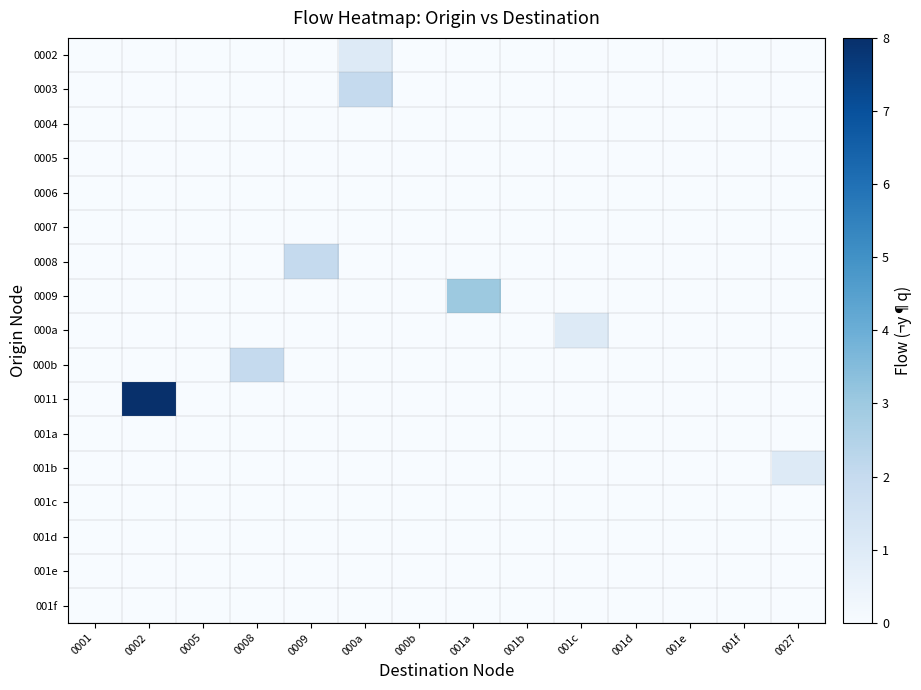

Reading left to right, transcribe all the data shown in this chart.

0002: 0001=0	0002=0	0005=0	0008=0	0009=0	000a=1	000b=0	001a=0	001b=0	001c=0	001d=0	001e=0	001f=0	0027=0
0003: 0001=0	0002=0	0005=0	0008=0	0009=0	000a=2	000b=0	001a=0	001b=0	001c=0	001d=0	001e=0	001f=0	0027=0
0004: 0001=0	0002=0	0005=0	0008=0	0009=0	000a=0	000b=0	001a=0	001b=0	001c=0	001d=0	001e=0	001f=0	0027=0
0005: 0001=0	0002=0	0005=0	0008=0	0009=0	000a=0	000b=0	001a=0	001b=0	001c=0	001d=0	001e=0	001f=0	0027=0
0006: 0001=0	0002=0	0005=0	0008=0	0009=0	000a=0	000b=0	001a=0	001b=0	001c=0	001d=0	001e=0	001f=0	0027=0
0007: 0001=0	0002=0	0005=0	0008=0	0009=0	000a=0	000b=0	001a=0	001b=0	001c=0	001d=0	001e=0	001f=0	0027=0
0008: 0001=0	0002=0	0005=0	0008=0	0009=2	000a=0	000b=0	001a=0	001b=0	001c=0	001d=0	001e=0	001f=0	0027=0
0009: 0001=0	0002=0	0005=0	0008=0	0009=0	000a=0	000b=0	001a=3	001b=0	001c=0	001d=0	001e=0	001f=0	0027=0
000a: 0001=0	0002=0	0005=0	0008=0	0009=0	000a=0	000b=0	001a=0	001b=0	001c=1	001d=0	001e=0	001f=0	0027=0
000b: 0001=0	0002=0	0005=0	0008=2	0009=0	000a=0	000b=0	001a=0	001b=0	001c=0	001d=0	001e=0	001f=0	0027=0
0011: 0001=0	0002=8	0005=0	0008=0	0009=0	000a=0	000b=0	001a=0	001b=0	001c=0	001d=0	001e=0	001f=0	0027=0
001a: 0001=0	0002=0	0005=0	0008=0	0009=0	000a=0	000b=0	001a=0	001b=0	001c=0	001d=0	001e=0	001f=0	0027=0
001b: 0001=0	0002=0	0005=0	0008=0	0009=0	000a=0	000b=0	001a=0	001b=0	001c=0	001d=0	001e=0	001f=0	0027=1
001c: 0001=0	0002=0	0005=0	0008=0	0009=0	000a=0	000b=0	001a=0	001b=0	001c=0	001d=0	001e=0	001f=0	0027=0
001d: 0001=0	0002=0	0005=0	0008=0	0009=0	000a=0	000b=0	001a=0	001b=0	001c=0	001d=0	001e=0	001f=0	0027=0
001e: 0001=0	0002=0	0005=0	0008=0	0009=0	000a=0	000b=0	001a=0	001b=0	001c=0	001d=0	001e=0	001f=0	0027=0
001f: 0001=0	0002=0	0005=0	0008=0	0009=0	000a=0	000b=0	001a=0	001b=0	001c=0	001d=0	001e=0	001f=0	0027=0